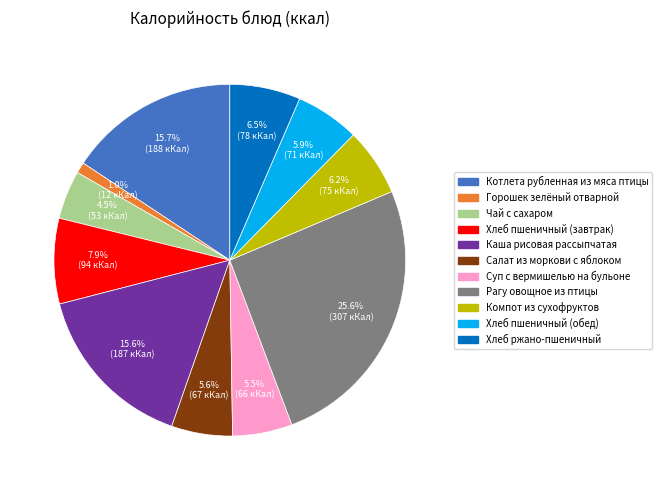

Is there any slice that represents more than half of the pie?

No